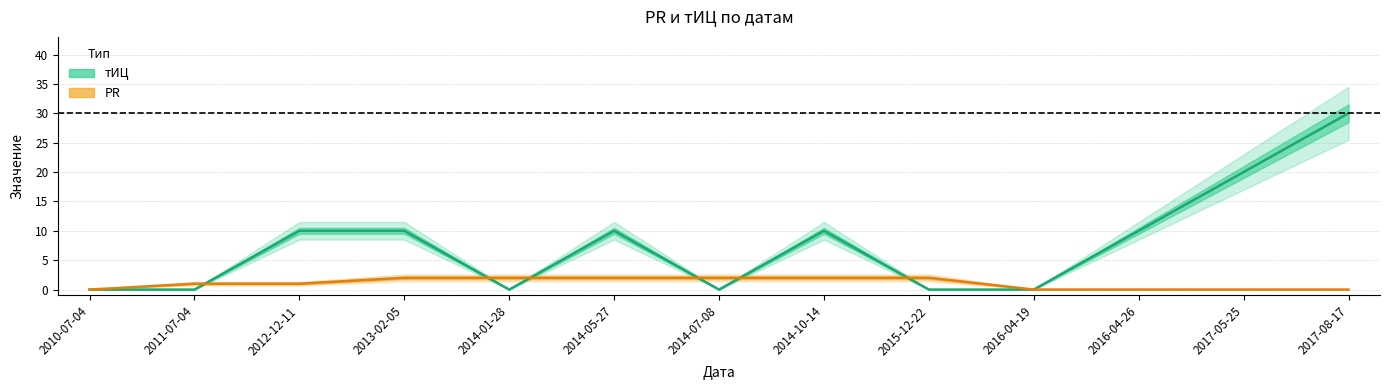

What is the difference between the second highest and minimum values in the тИЦ series?

20